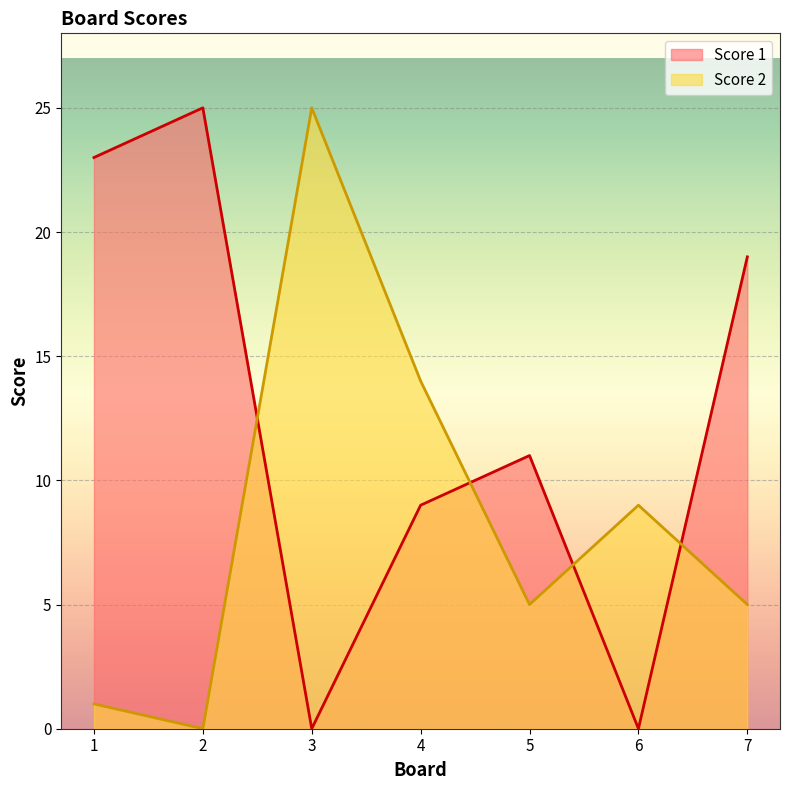

In Score 2, how many points are lower than both neighbors (excluding endpoints)?

2